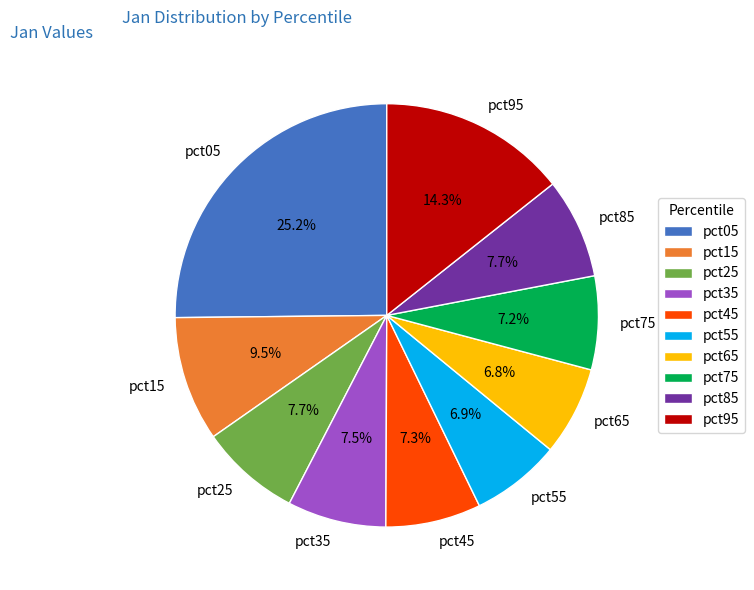

Which slice is the largest?

pct05